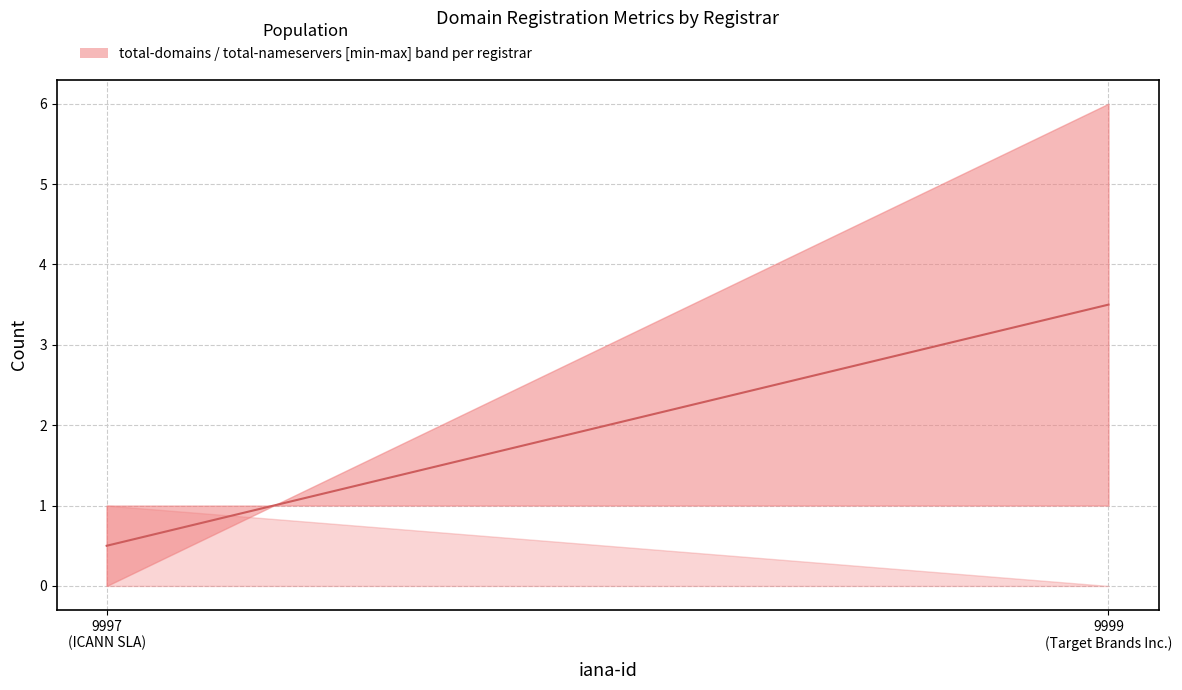

Reading right to left, transcribe all the data shown in this chart.

3.5	0.5